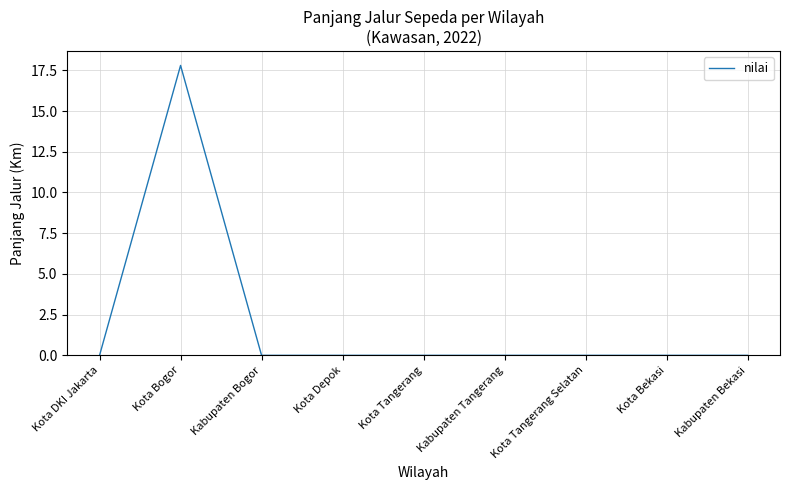

Count the number of data series in this chart.

1